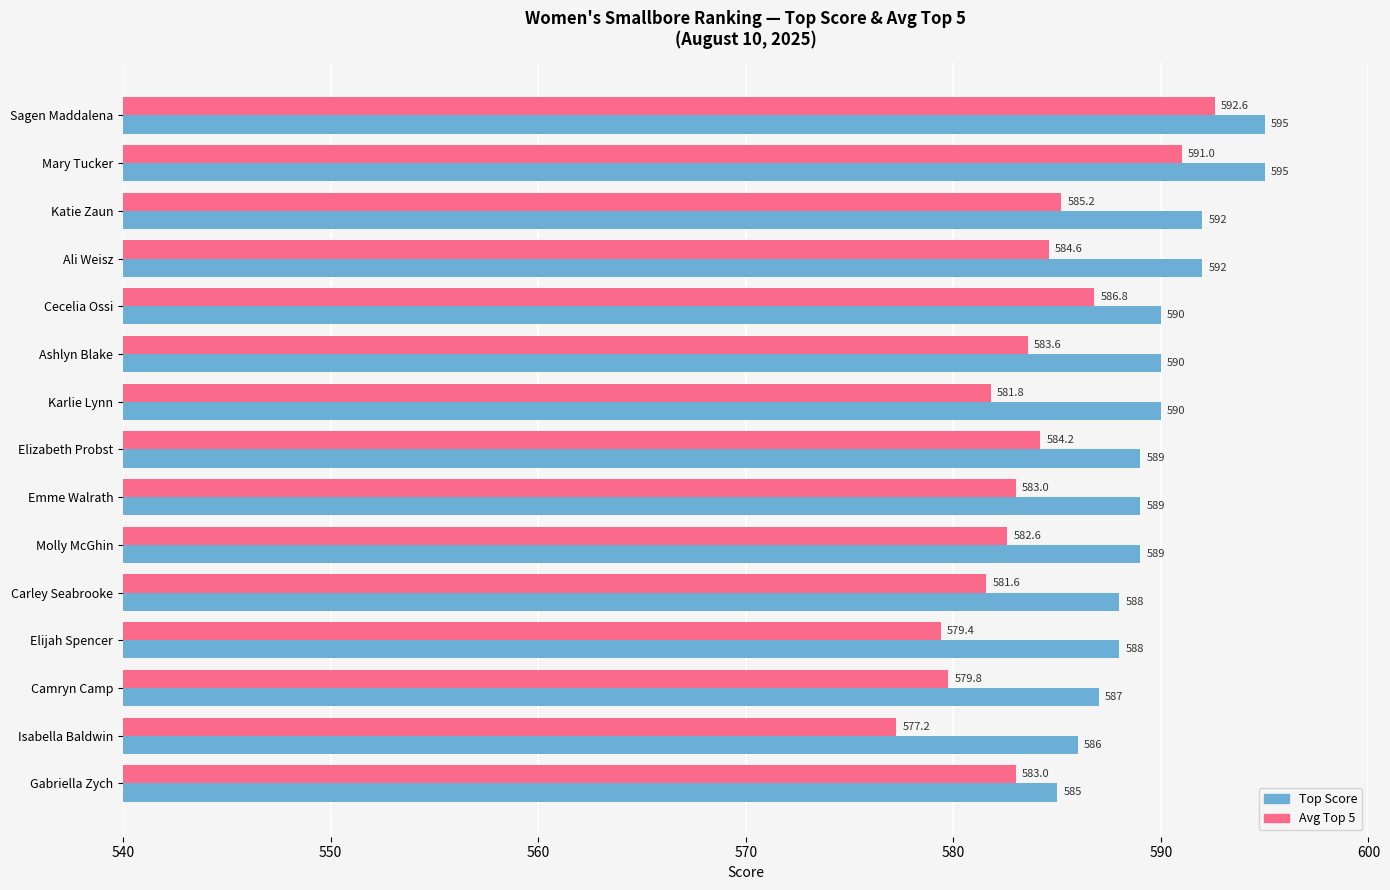

What is the sum of all Top Score values?

8845.0